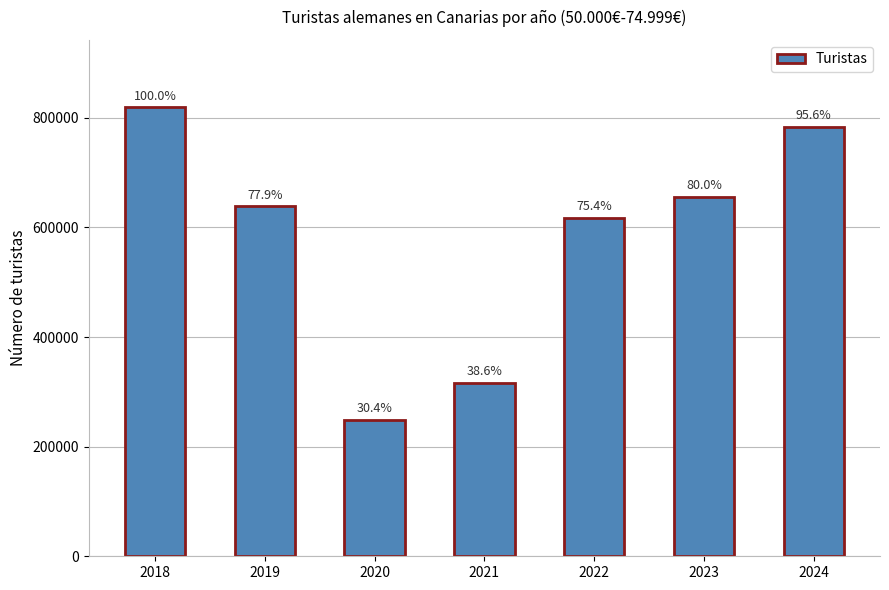

Is it true that the value at 2024 is 783692?

True